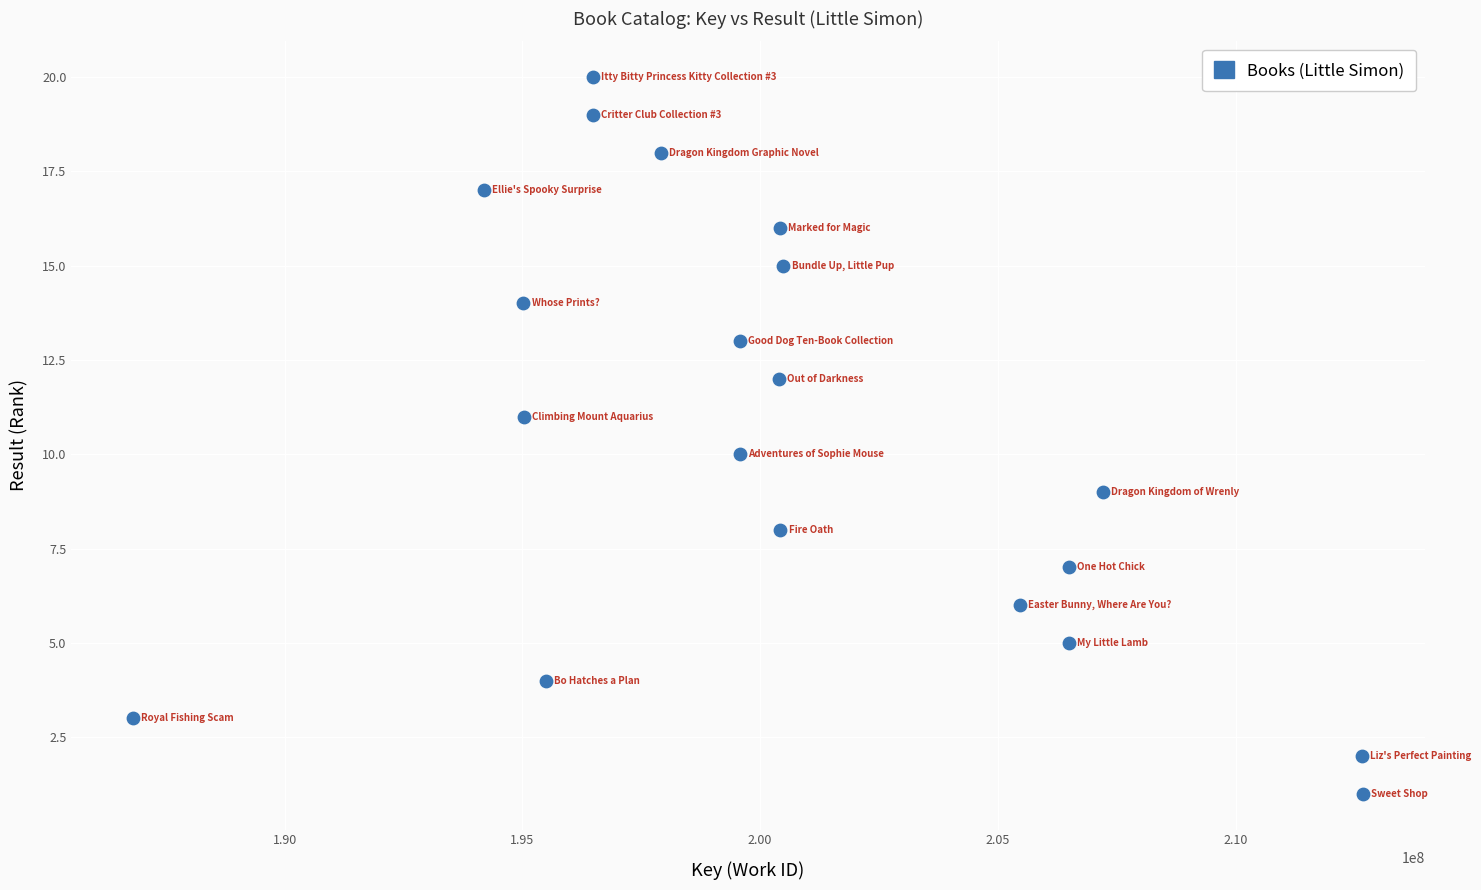

What is the range of Y values (max minus min)?

19